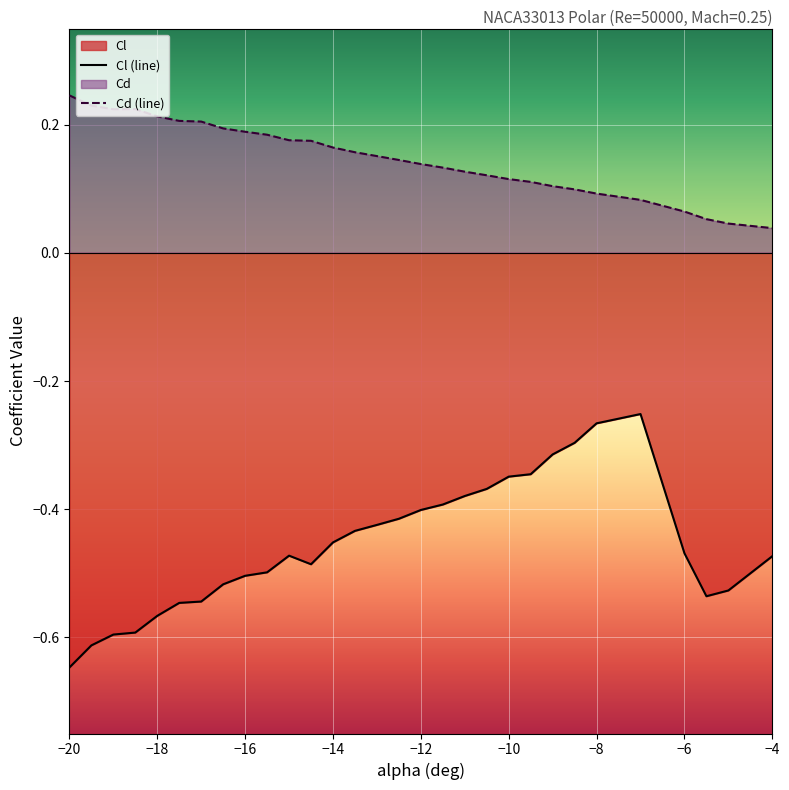

Rank the series by their maximum value, from highest to lowest.

Cd (line), Cl (line)